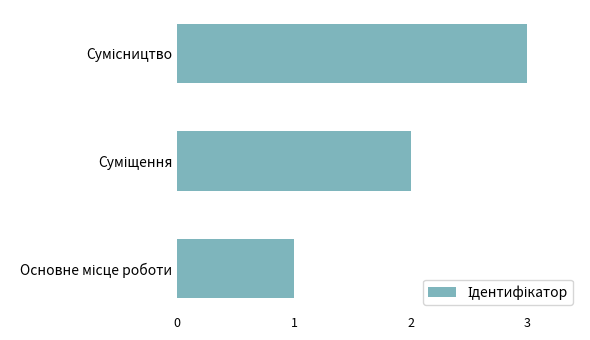

What is the greatest value displayed?

3